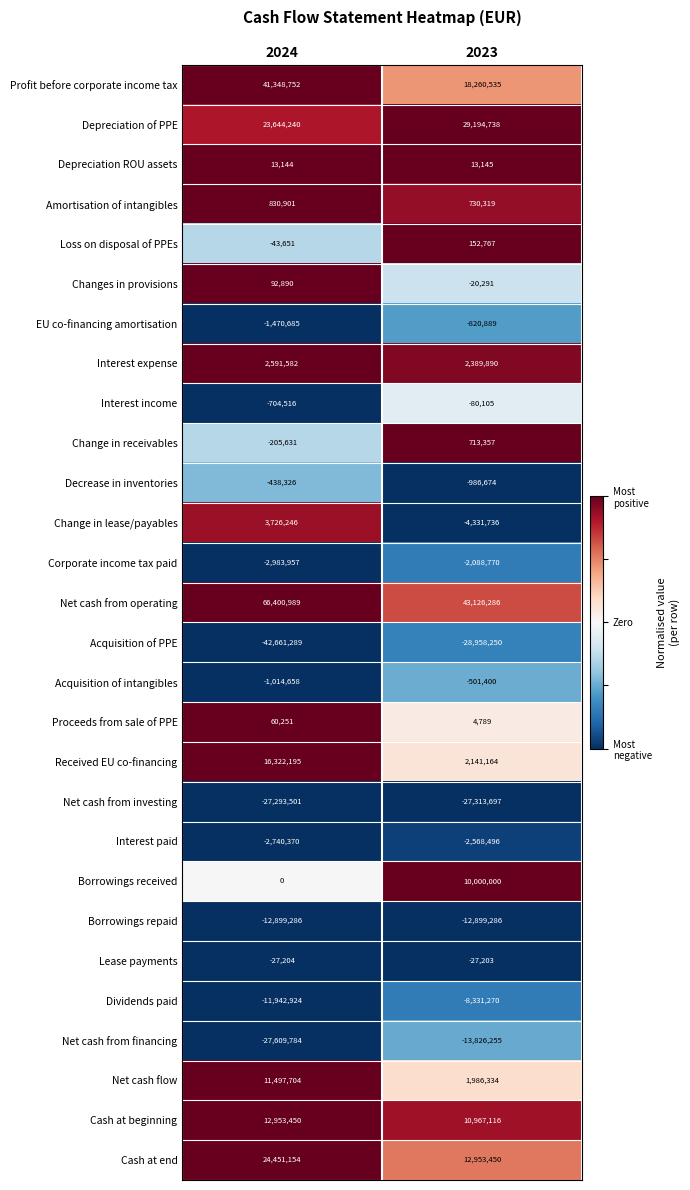

The value of Acquisition of intangibles at 2024 is -1405959. True or false?

False